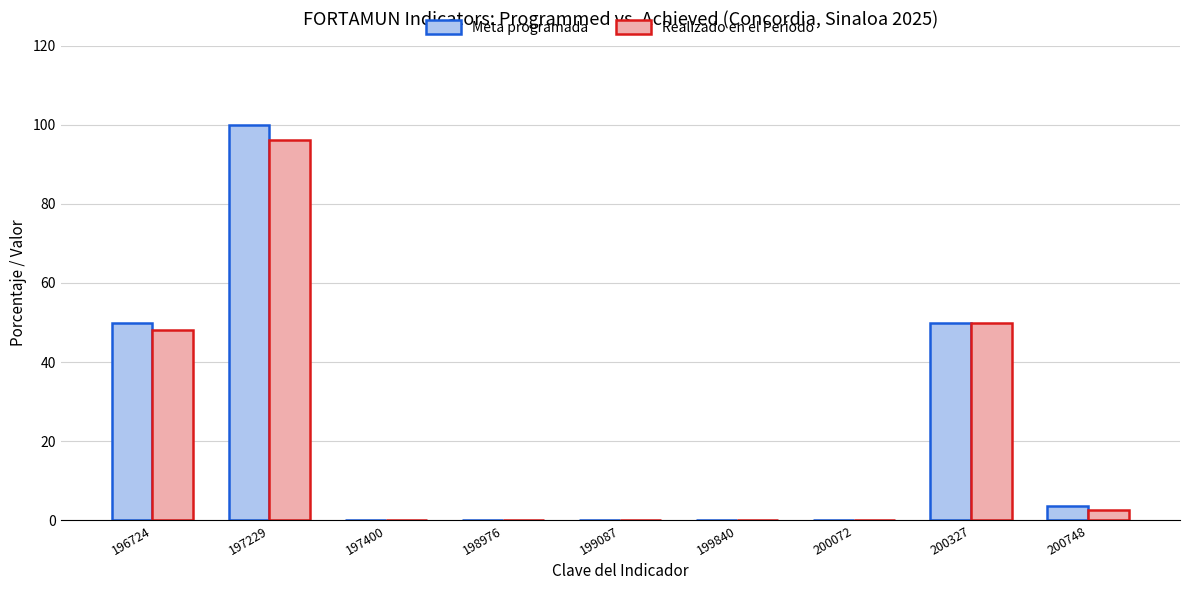

Is the value of Meta programada at 200327 greater than the value of Realizado en el Periodo at 200748?

Yes